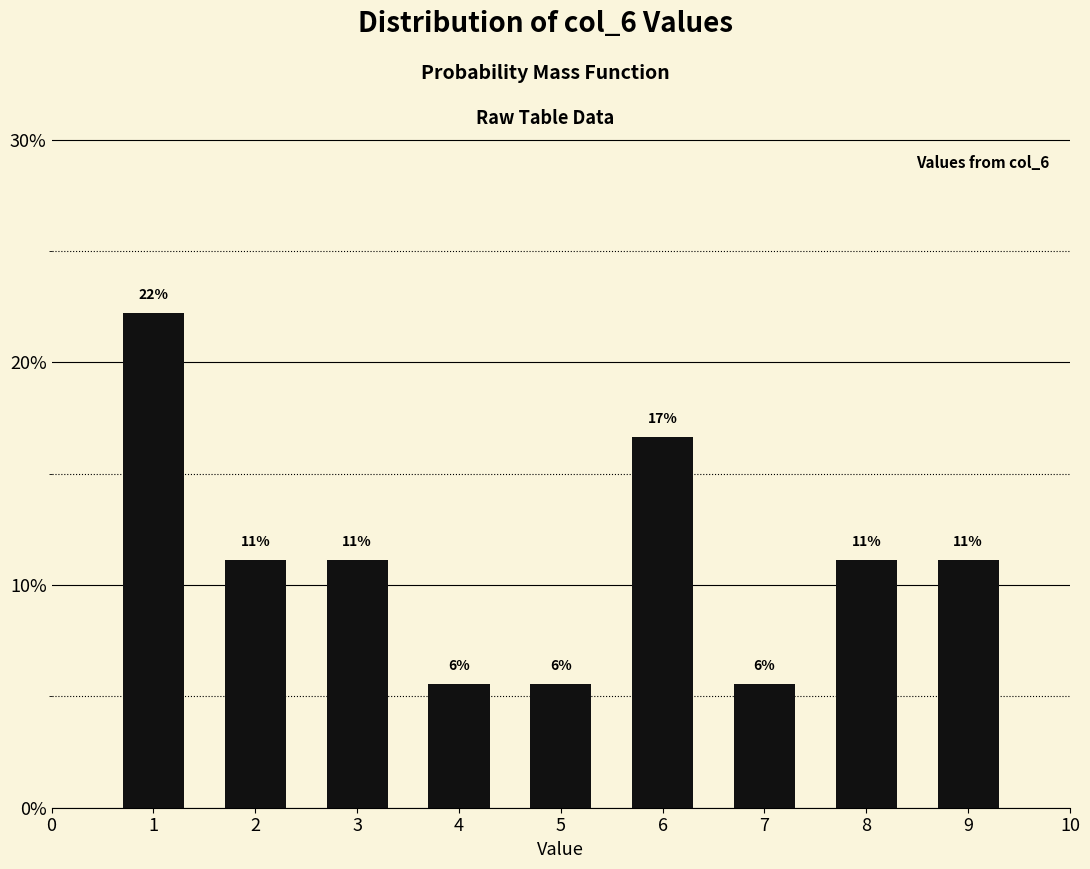

Does the chart contain any negative values?

No